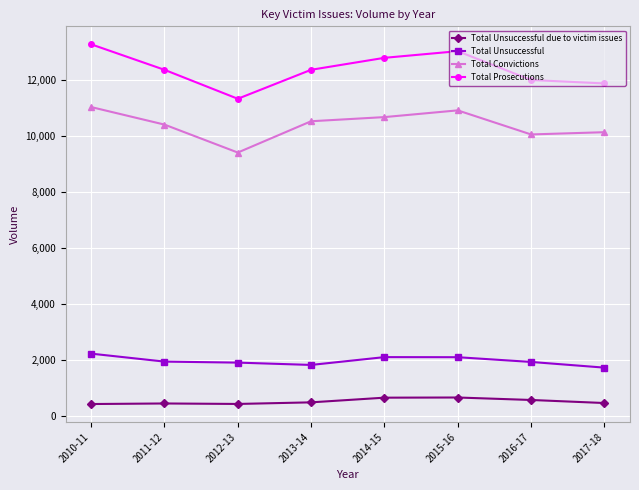

What is the sum of all Total Convictions values?

83199